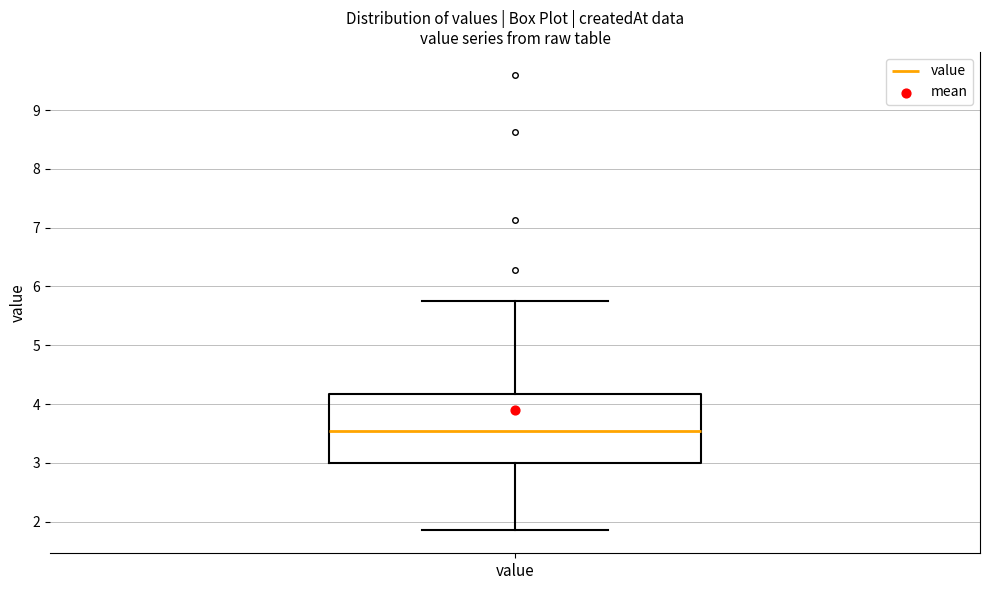

Transcribe this box plot: give where the median line is, the range the box spans, and where the two whiskers end, as read against the y-axis. The values are not printed on the chart, so give them approximately, as read against the axis.

median 3.5, box 3.0 to 4.2, whiskers 1.9 to 5.8